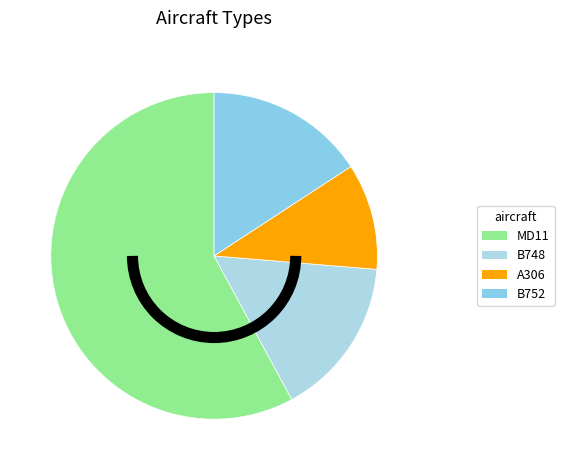

Which has a higher value, B752 or MD11?

MD11